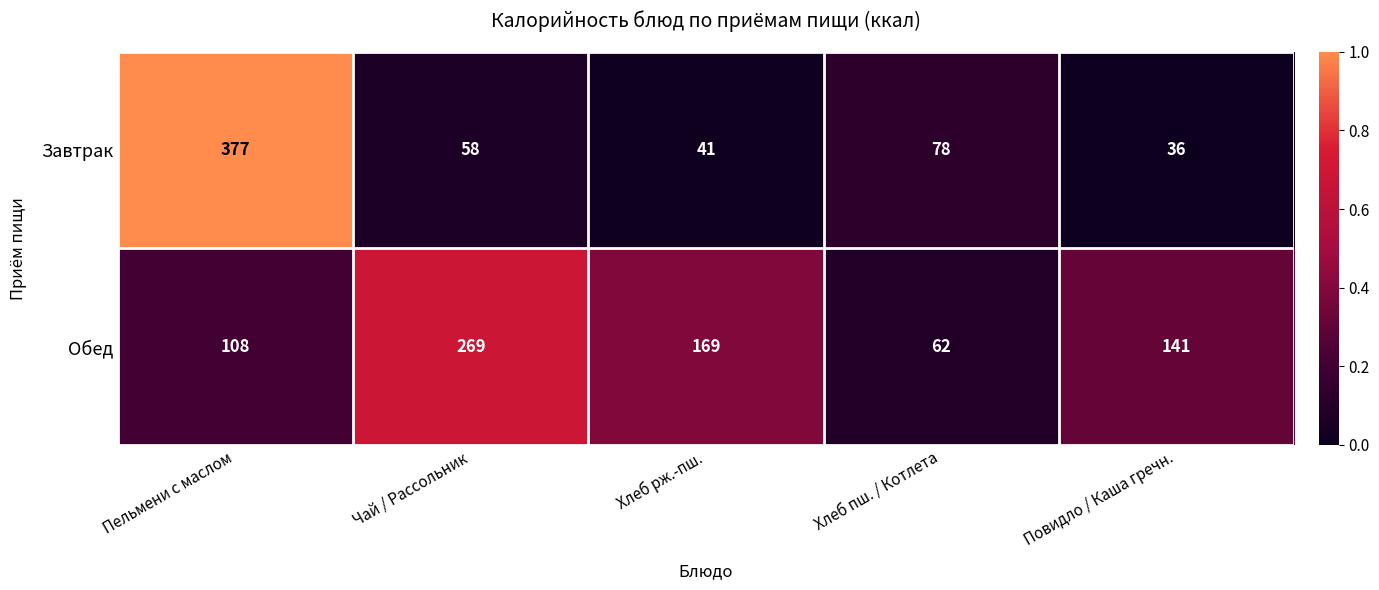

Which series has the widest spread of values?

Завтрак